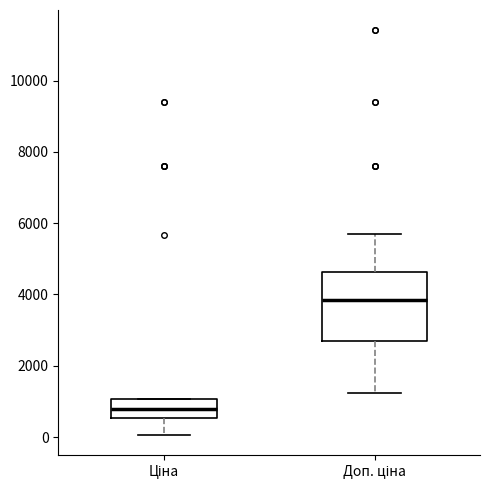

Reading left to right, read every box against the y-axis: the position of its median line, the range the box covers, and the ends of its whiskers. The values are not printed on the chart, so give them approximately, as read against the axis.

Ціна: median 800, box 600 to 1000, whiskers 0 to 1000
Доп. ціна: median 3800, box 2600 to 4600, whiskers 1200 to 5800